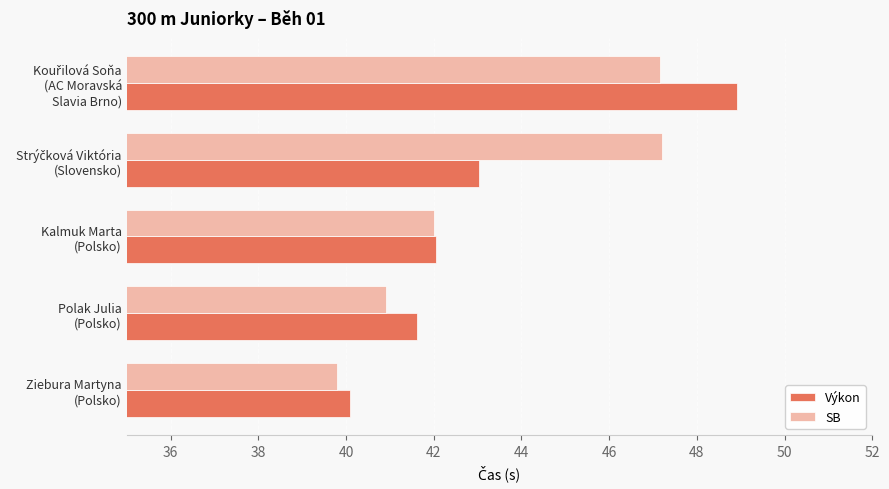

Rank the series by their maximum value, from lowest to highest.

SB, Výkon